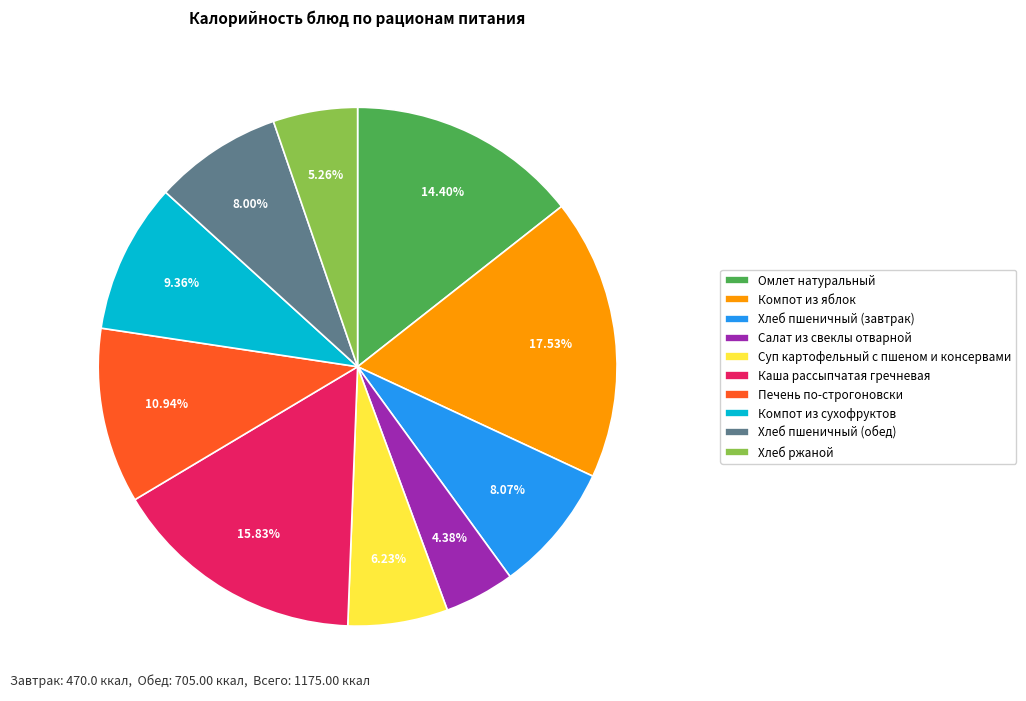

To the nearest percent, what is the average slice percentage?

10%